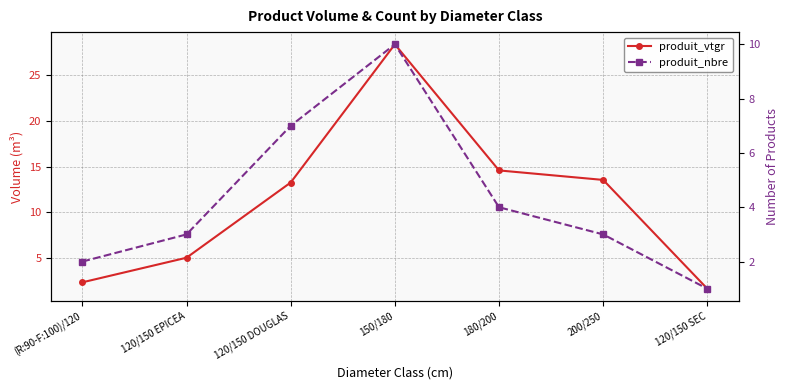

Which series has the widest spread of values?

produit_vtgr